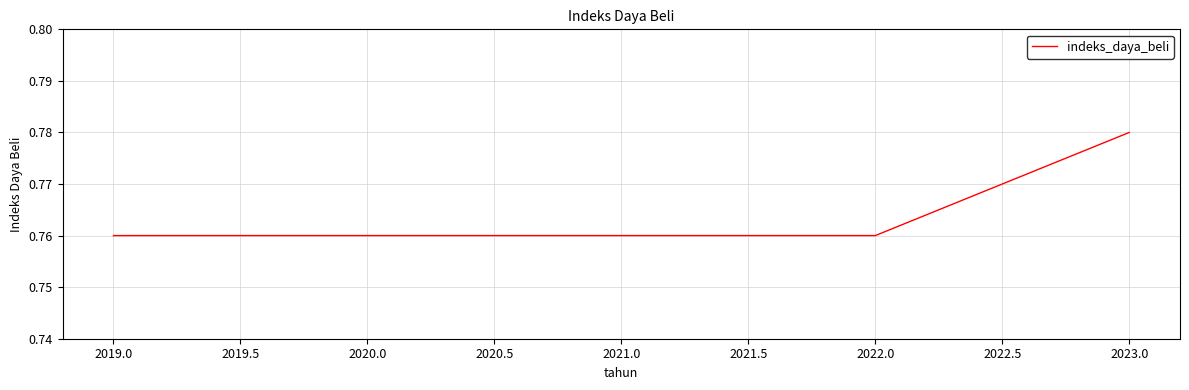

Which category has the highest value across all series?

2023.0